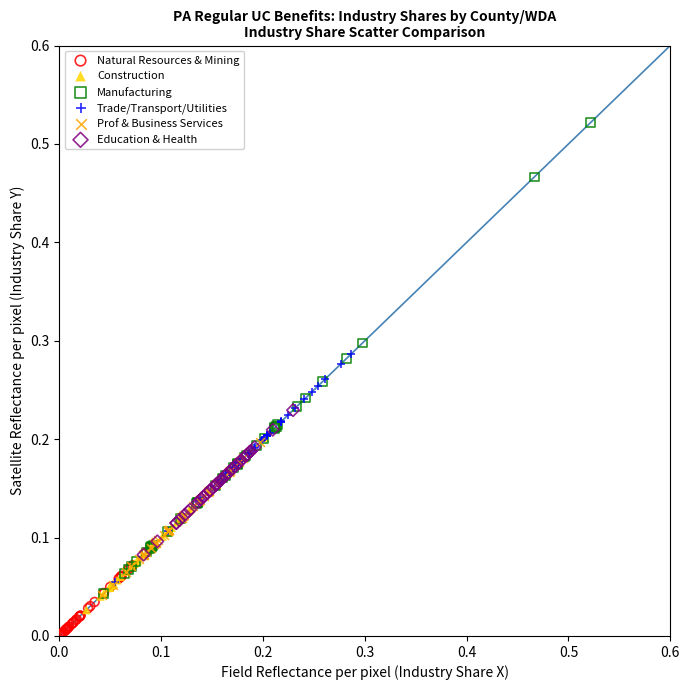

Which series reaches the minimum Y coordinate?

Natural Resources & Mining